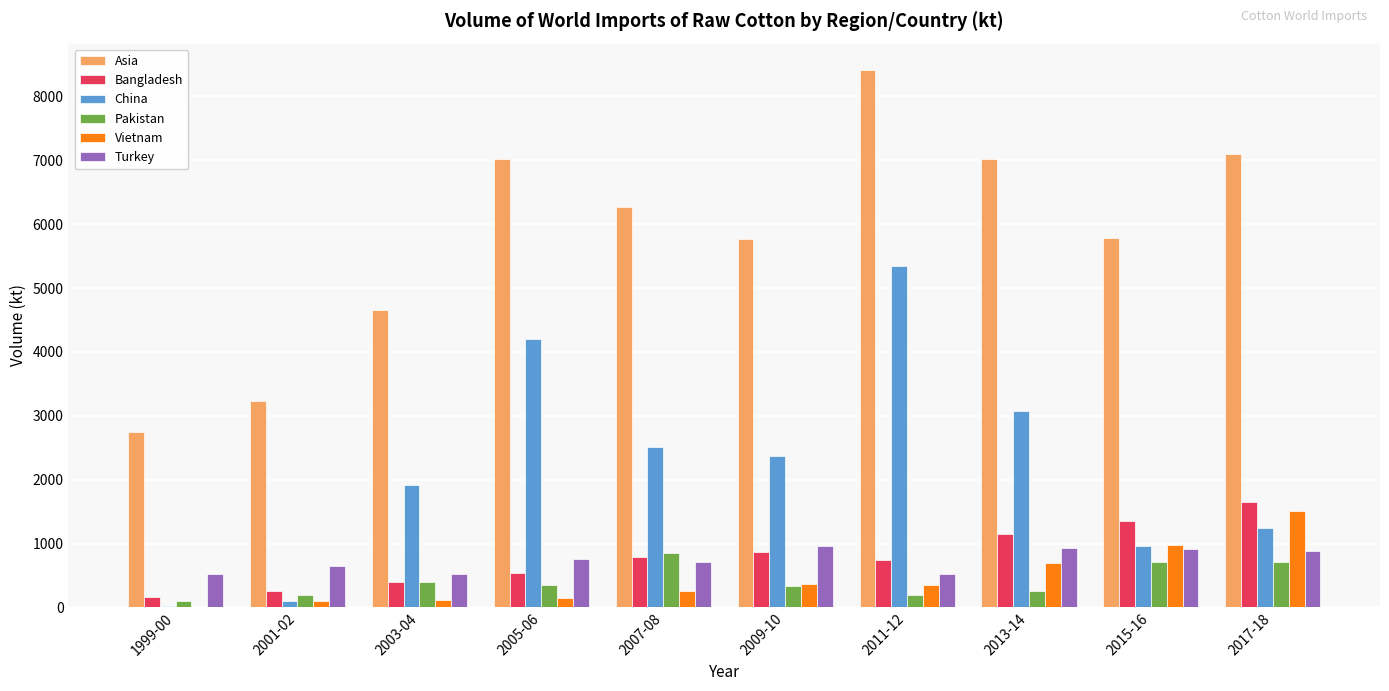

What is the sum of the China values at 2017-18 and 2009-10?

3621.0